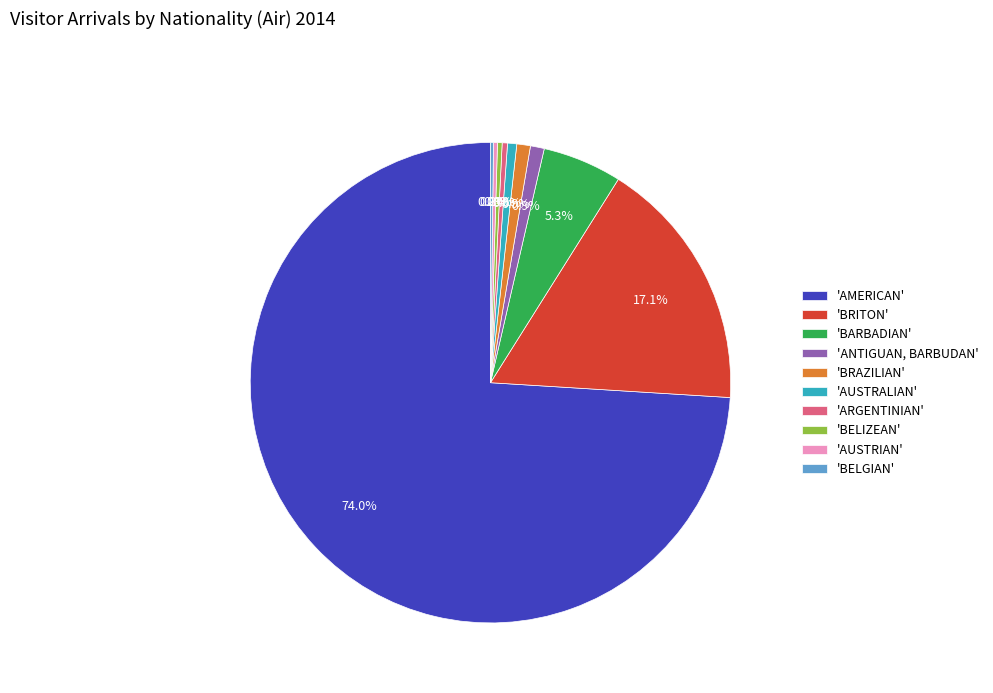

What percentage is NOT represented by 'AMERICAN'?

26.0%